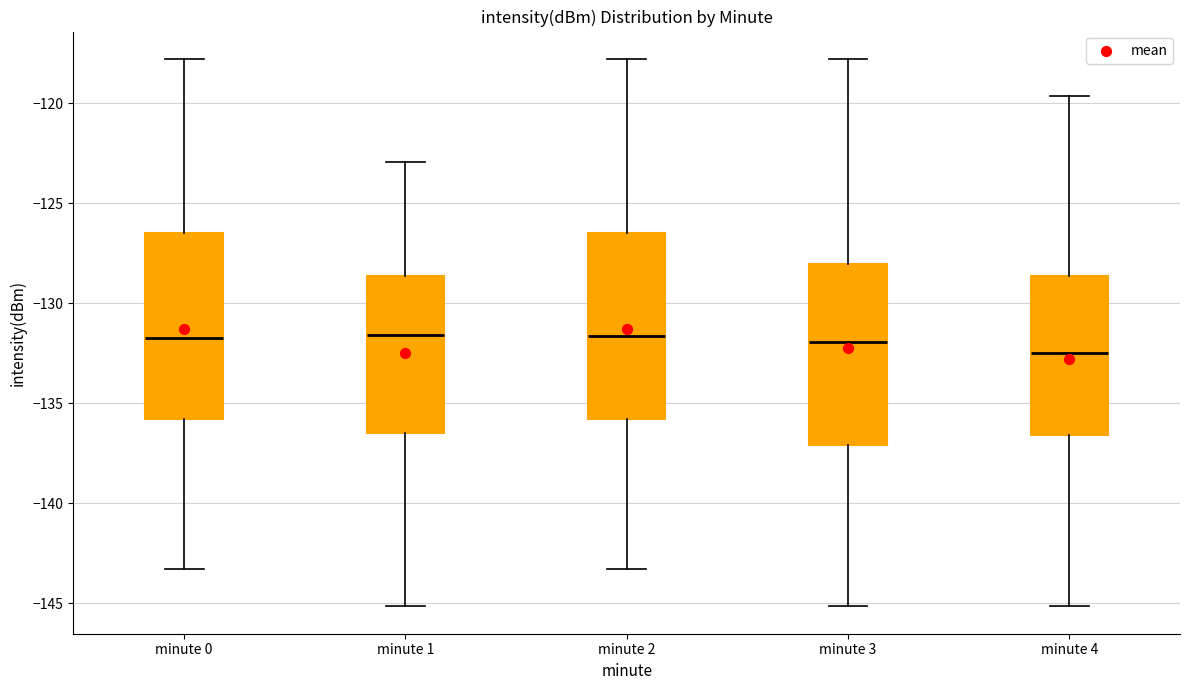

Reading left to right, transcribe this box plot: for each box, give where its median line is, the range the box spans, and where its two whiskers end, as read against the y-axis. The values are not printed on the chart, so give them approximately, as read against the axis.

minute 0: median -131.5, box -136.0 to -126.5, whiskers -143.5 to -118.0
minute 1: median -131.5, box -136.5 to -128.5, whiskers -145.0 to -123.0
minute 2: median -131.5, box -136.0 to -126.5, whiskers -143.5 to -118.0
minute 3: median -132.0, box -137.0 to -128.0, whiskers -145.0 to -118.0
minute 4: median -132.5, box -136.5 to -128.5, whiskers -145.0 to -119.5